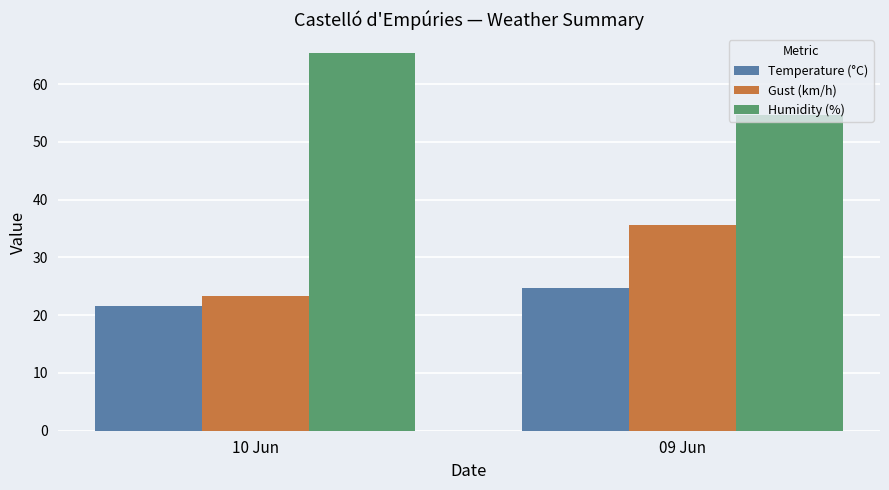

Reading right to left, extract all data points from this chart.

Temperature (°C): 24.6	21.6
Gust (km/h): 35.6	23.4
Humidity (%): 54.8	65.4